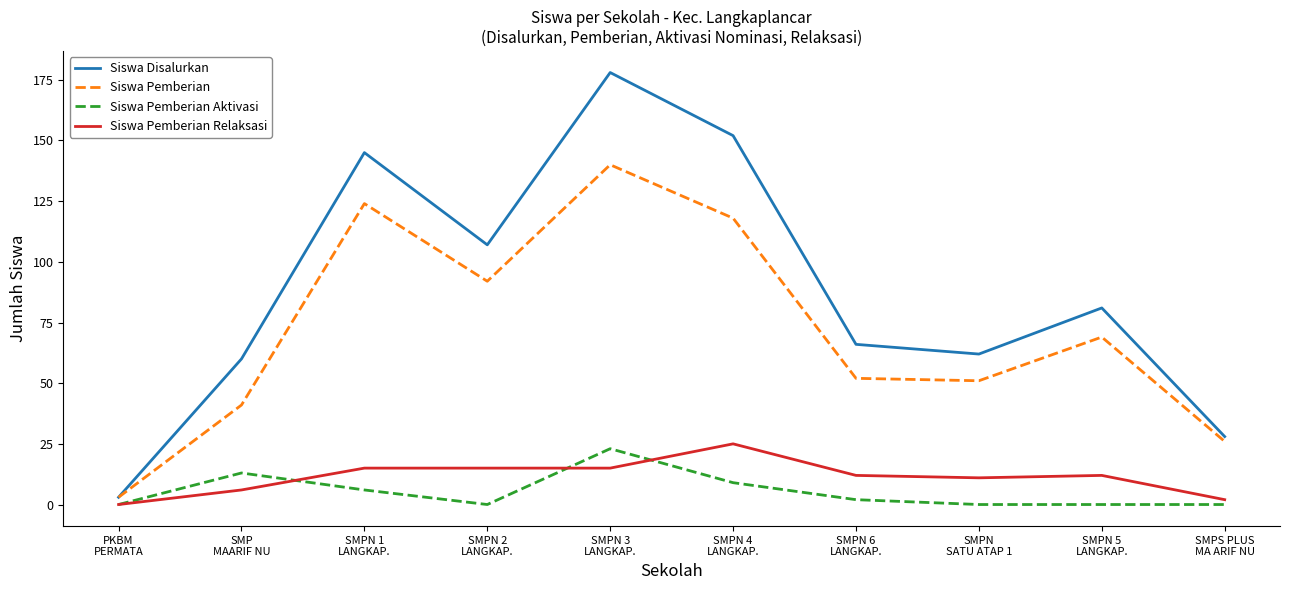

True or false: Siswa Pemberian Relaksasi and Siswa Disalurkan intersect in this chart.

False